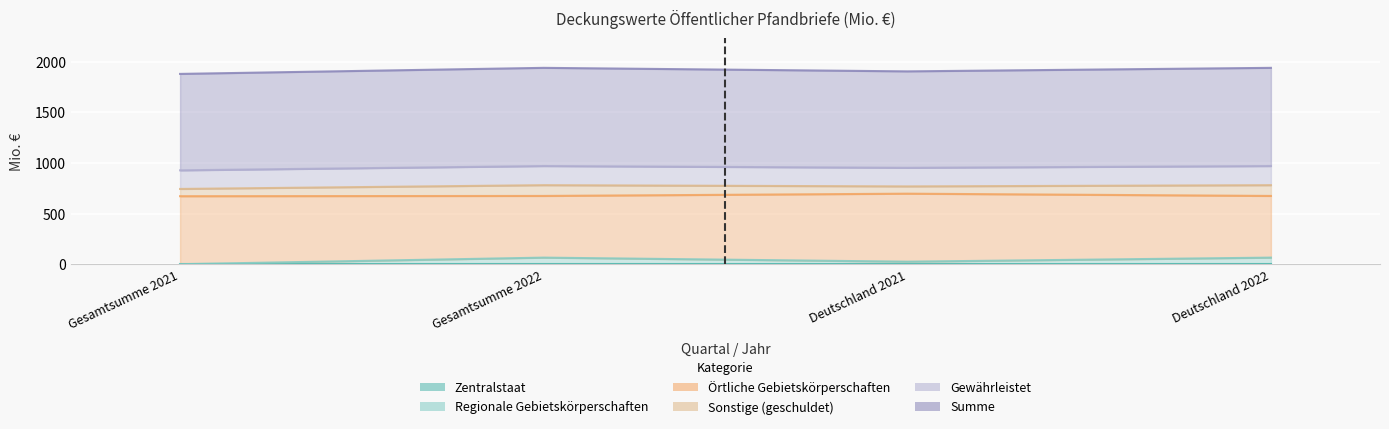

The value of Gewährleistet at Deutschland 2021 is 183.9. True or false?

True